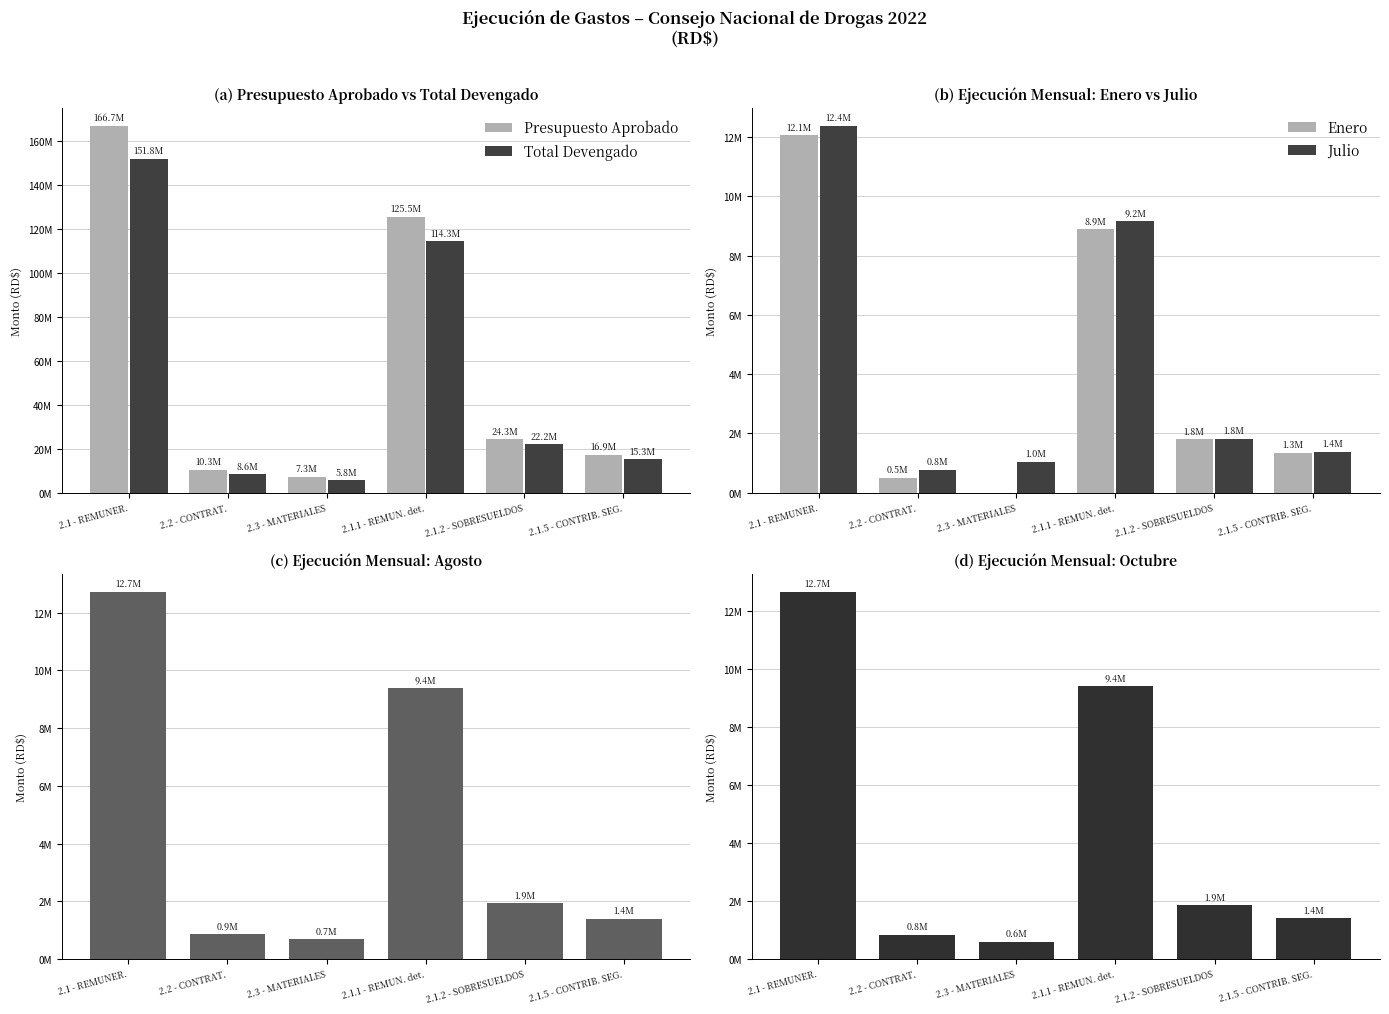

What is the difference between the maximum and minimum values in the Julio series?

11613290.1